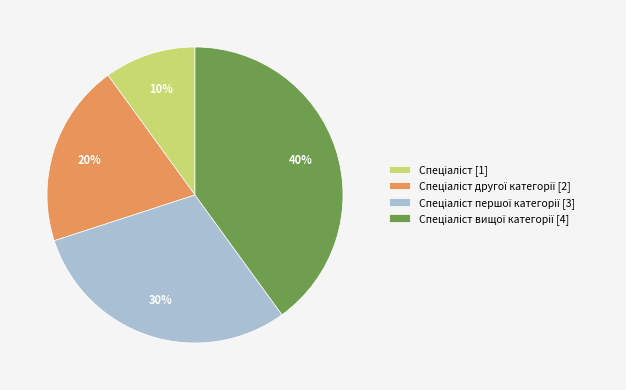

How many segments does this pie chart have?

4